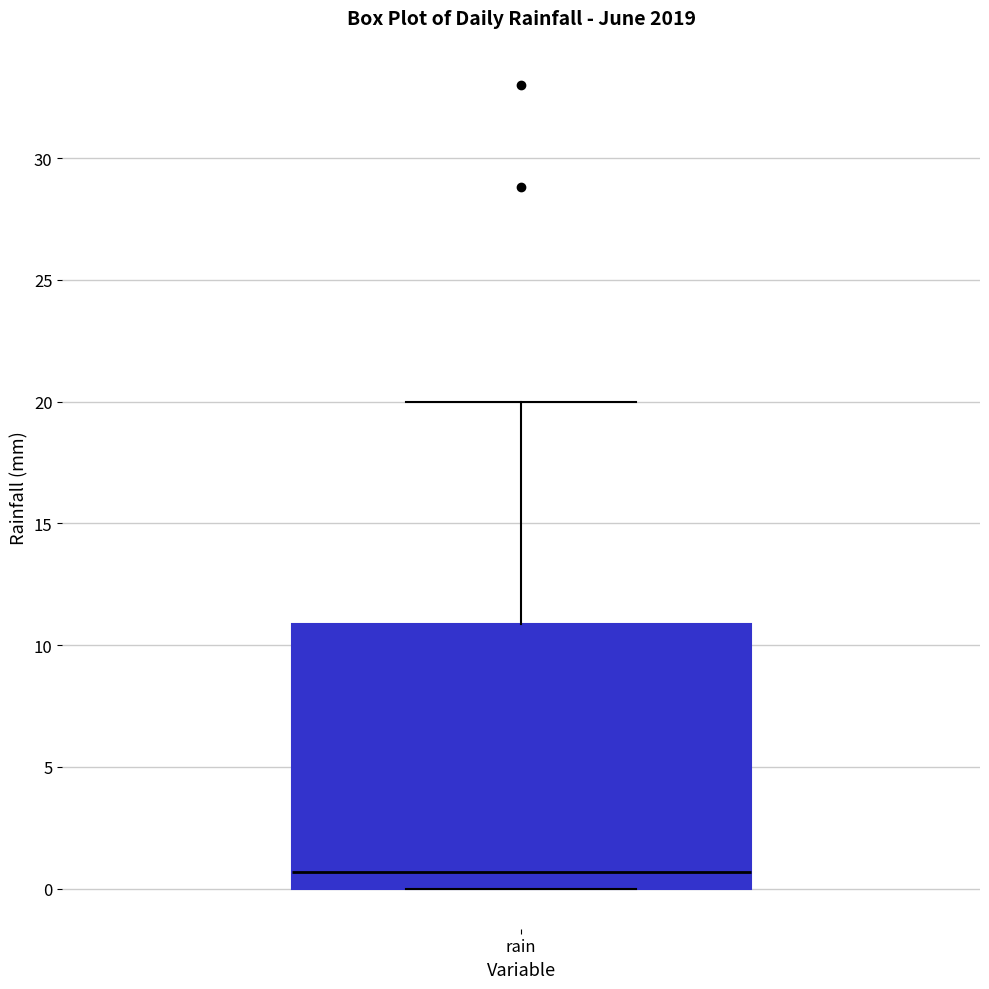

Where is the upper edge of the box for rain on the y-axis? The values are not printed on the chart, so give them approximately, as read against the axis.

11.0